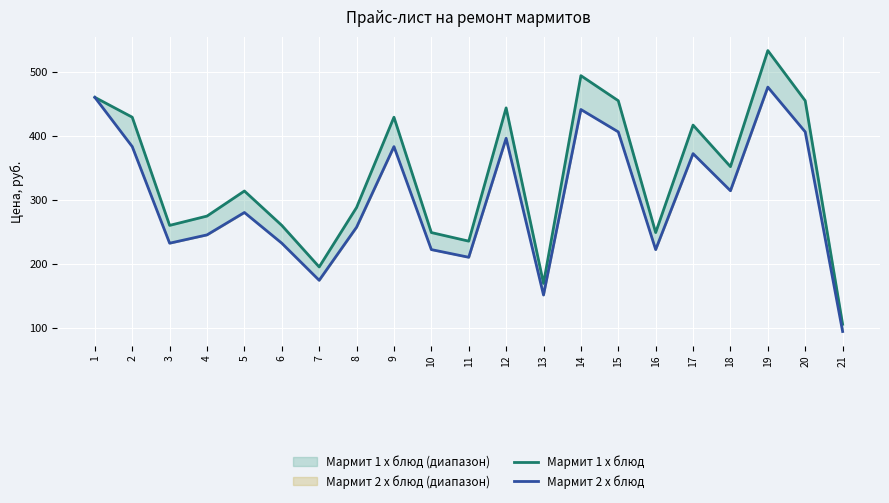

True or false: Мармит 2 х блюд and Мармит 1 х блюд cross at least once.

False